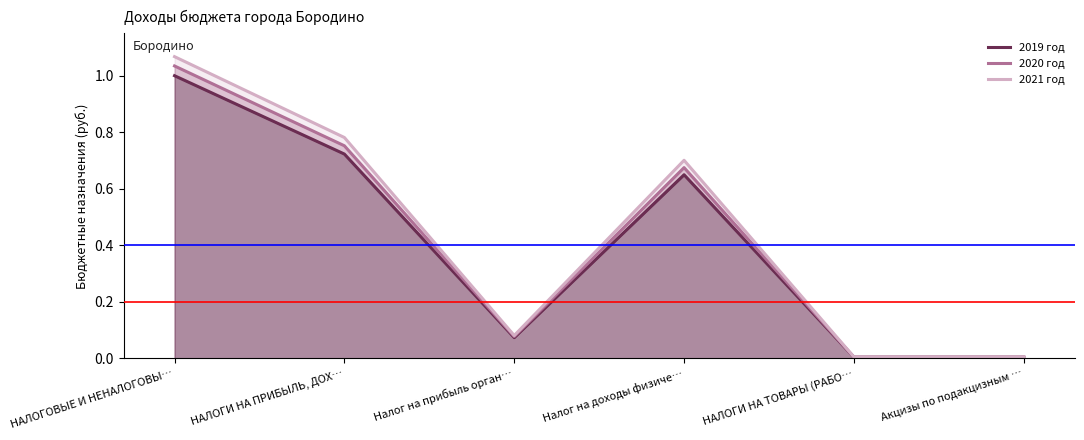

True or false: 2021 год and 2019 год intersect in this chart.

False